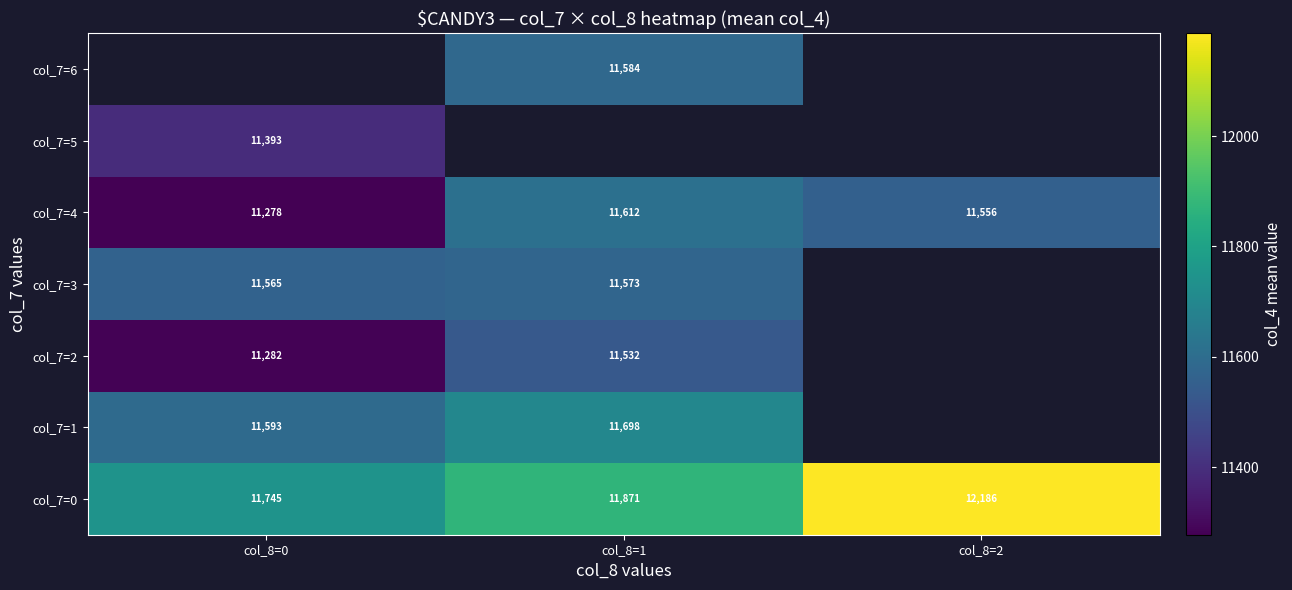

Which category has the highest value across all series?

col_8=2